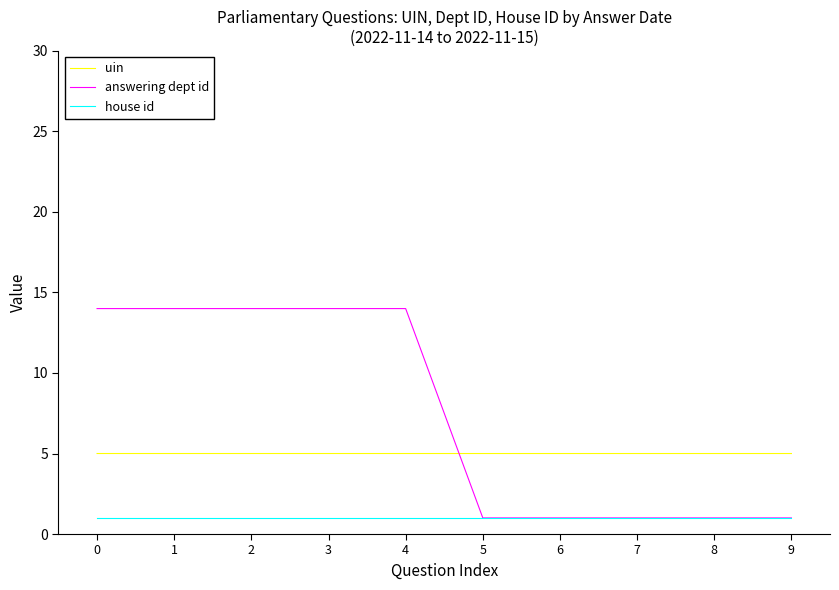

True or false: house id and uin cross at least once.

False